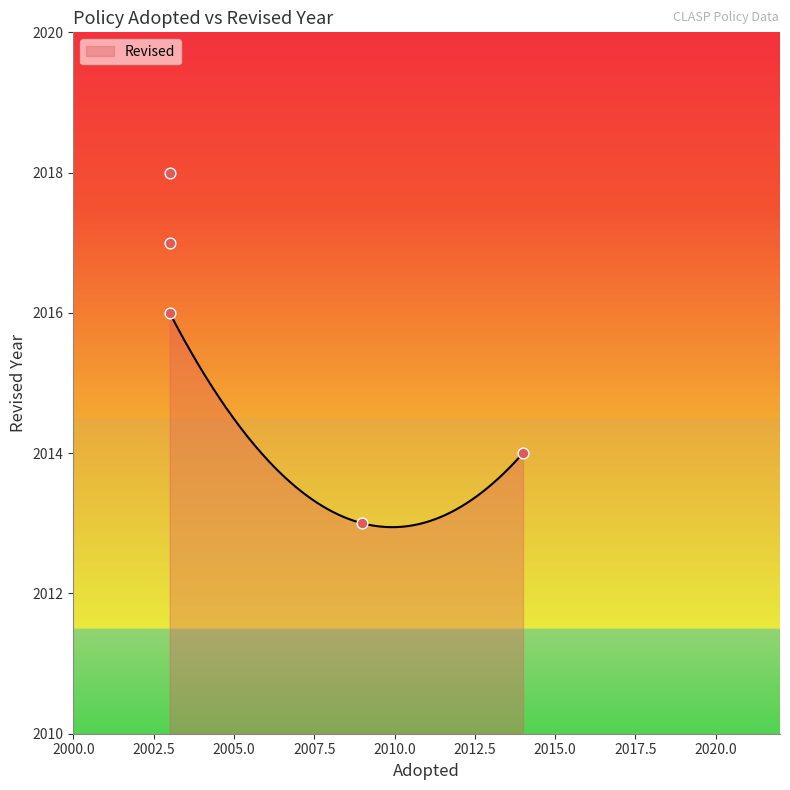

What is the change in value from 2003 to 2009?

-5